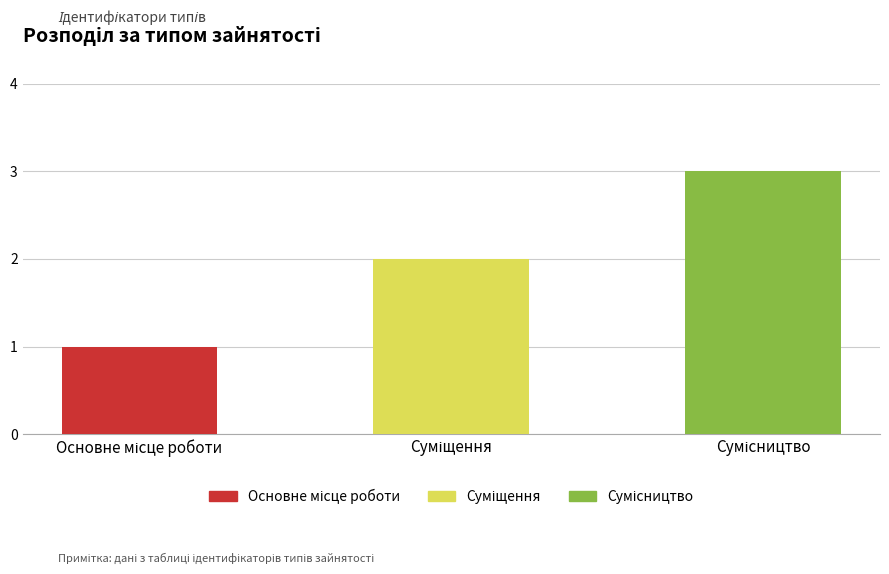

What is the sum of all values?

6